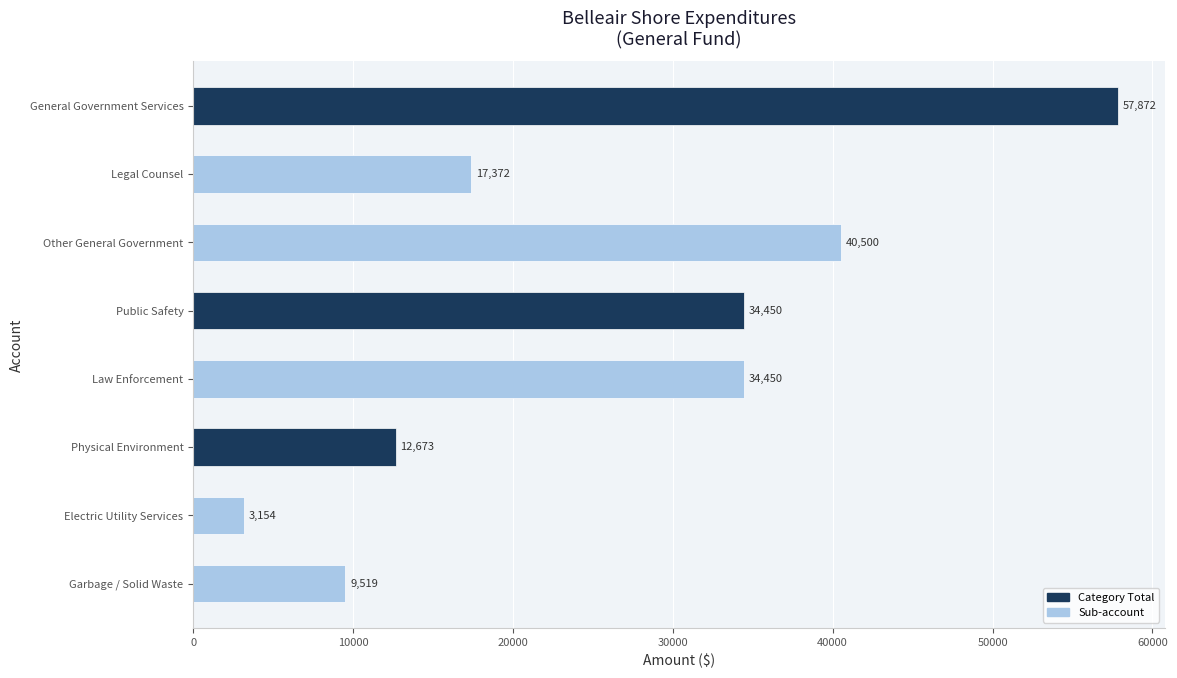

What is the value of the 1st bar from the top?

57872